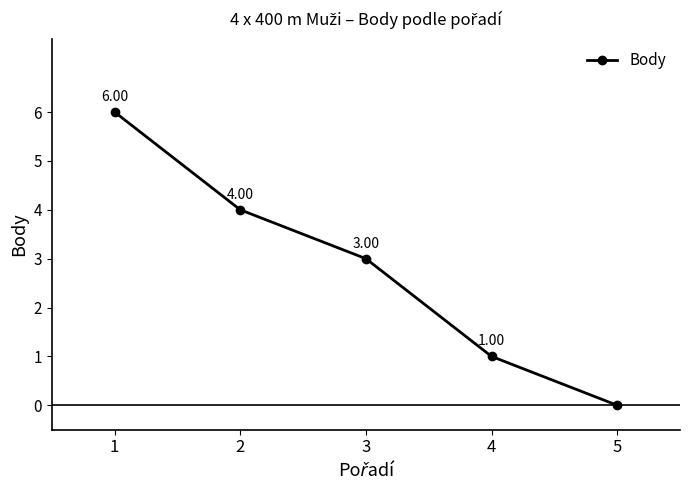

The chart shows a value of 5 at 3. True or false?

False